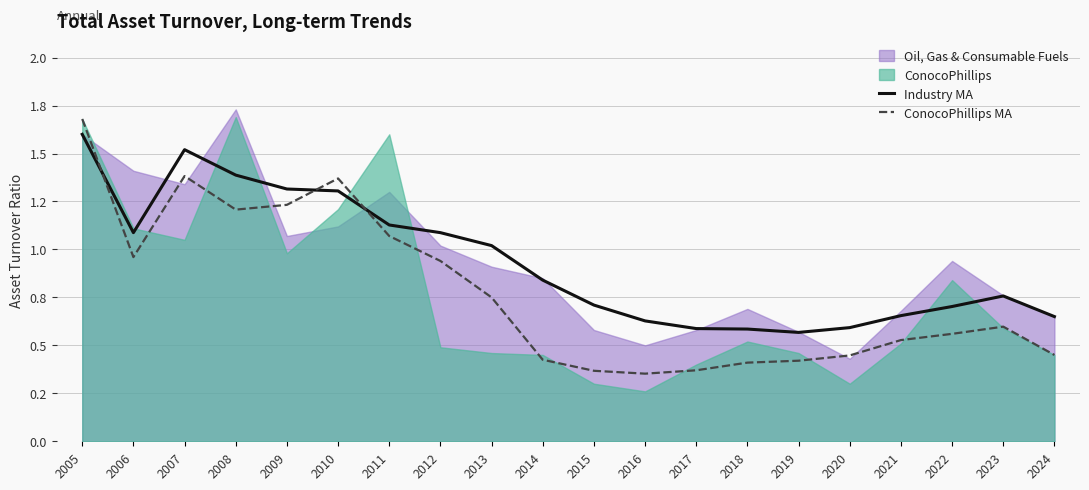

Where is Industry MA nearest to the value 1?

2013